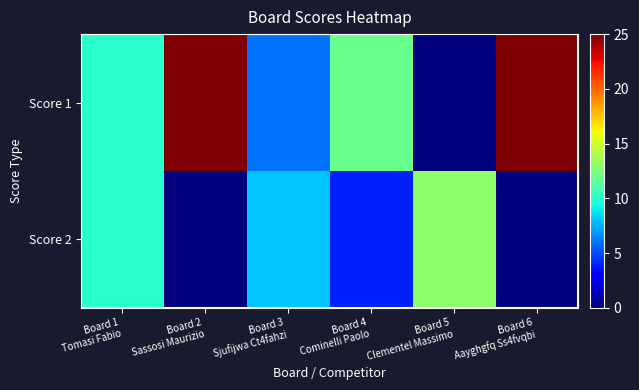

List the series in order of their peak value, lowest first.

Score 2, Score 1